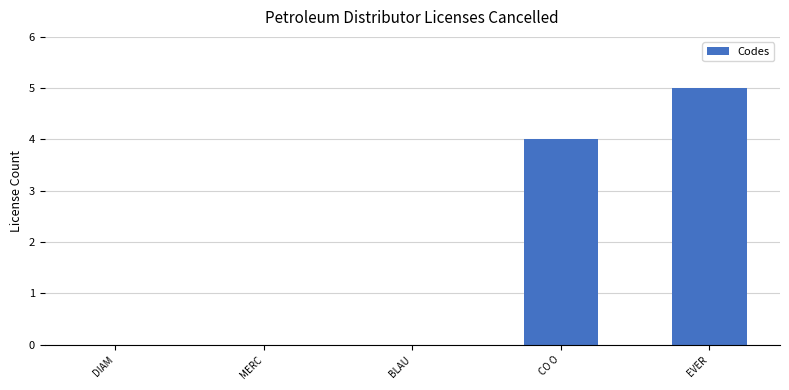

What is the sum of all values?

9